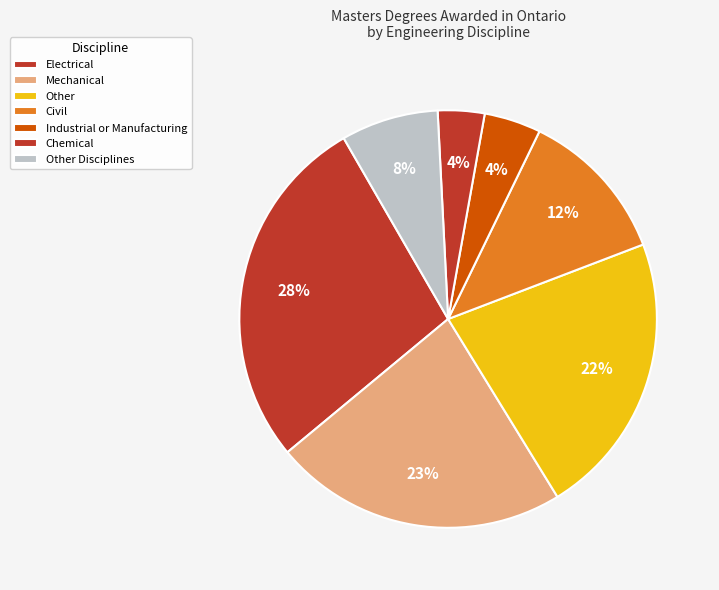

Which category has the biggest portion of the pie?

Electrical